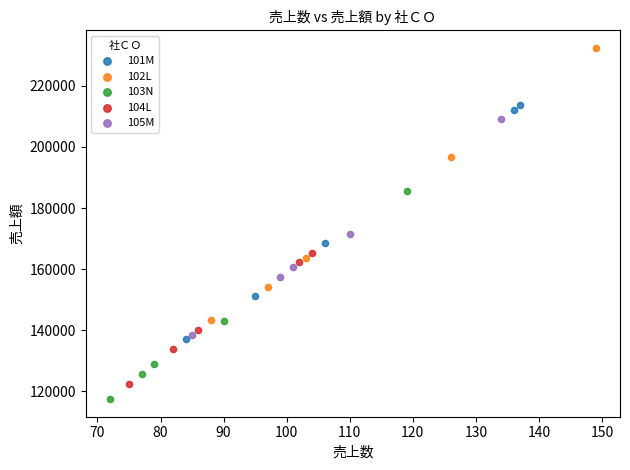

What are all the series names shown in the legend?

101M, 102L, 103N, 104L, 105M